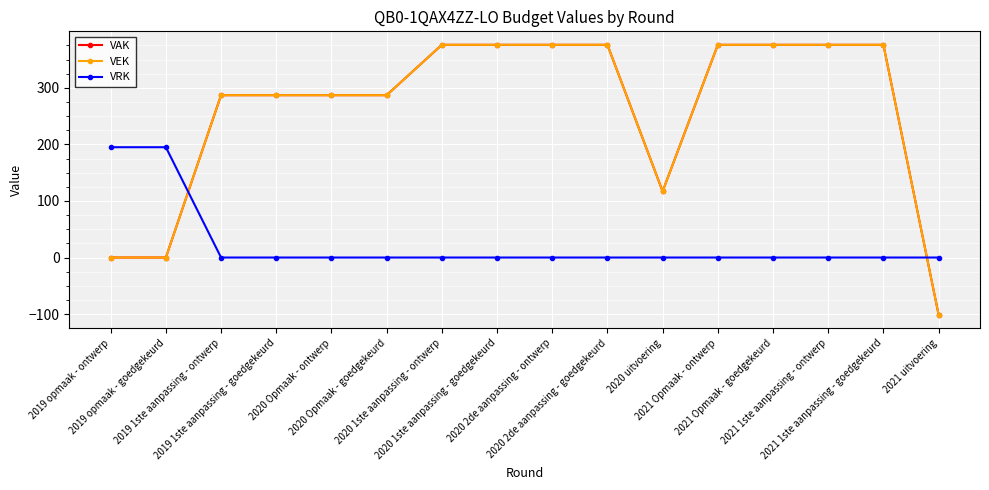

Count the VAK values in the range 287 to 376.

12